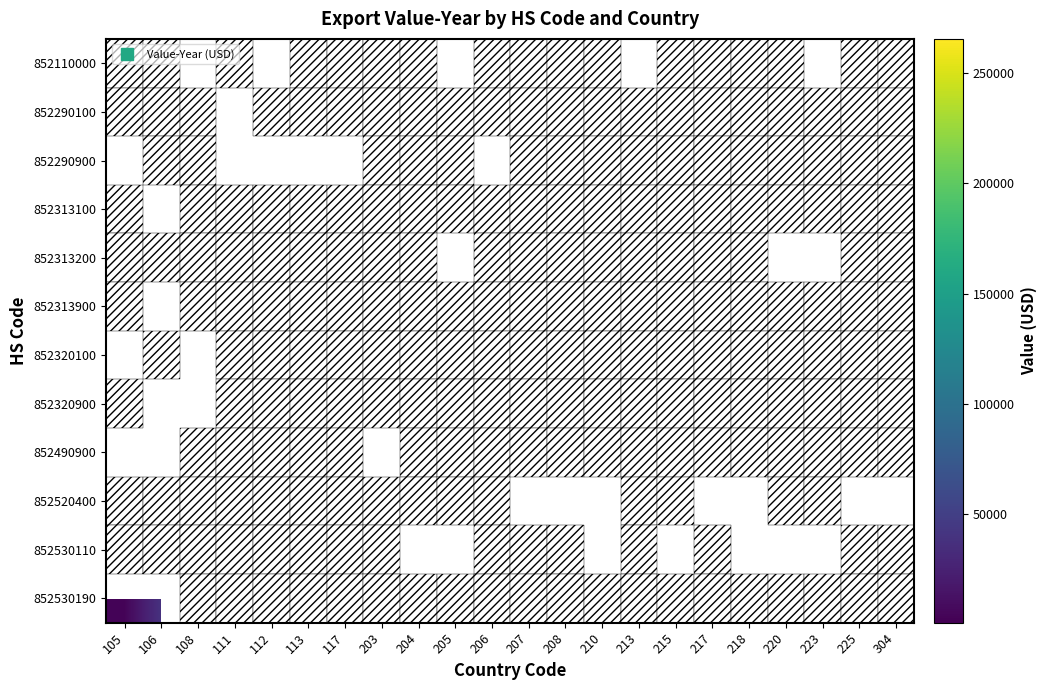

Count the number of data series in this chart.

12